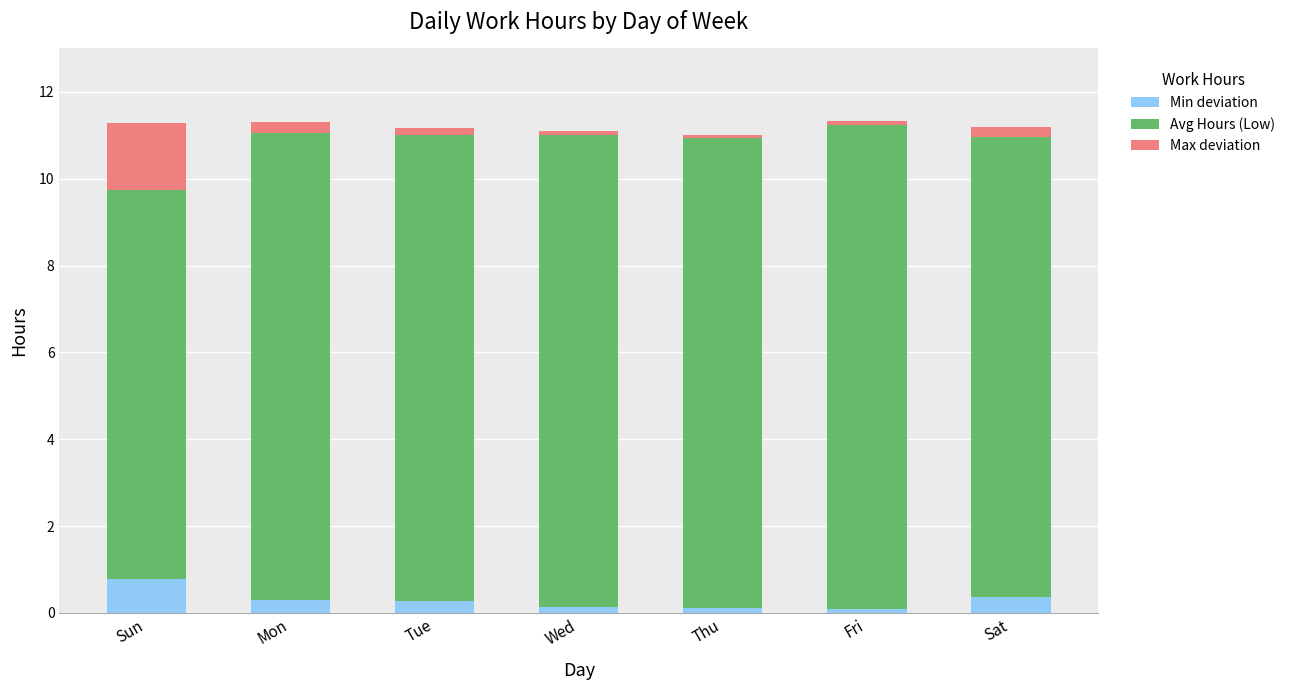

The value of Min deviation at Sun is 1.2. True or false?

False